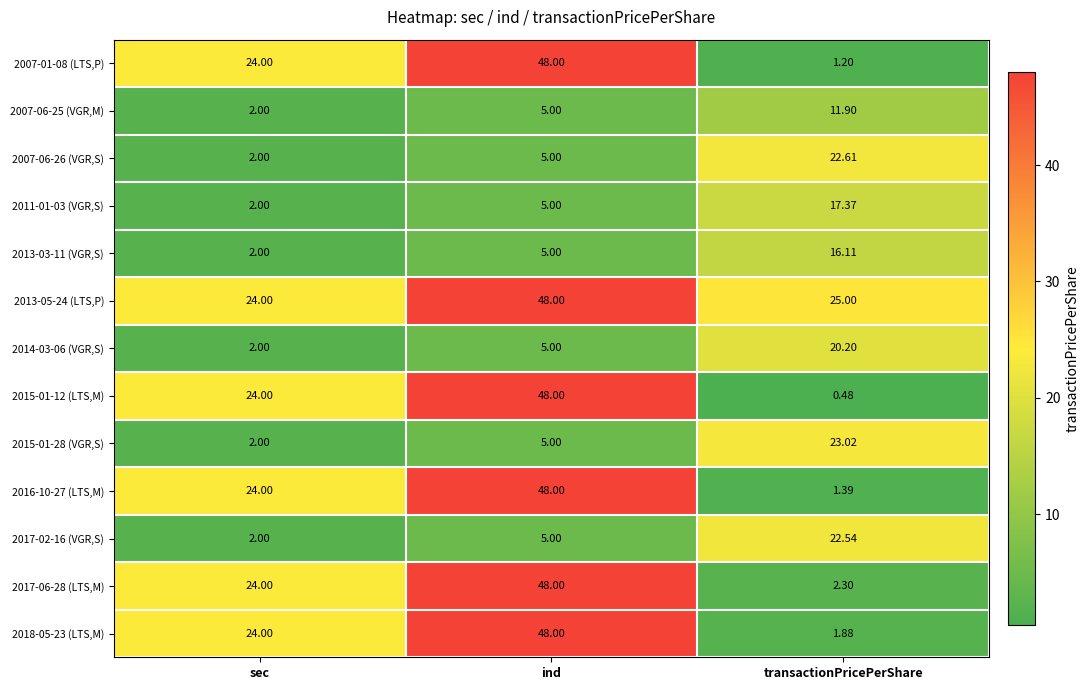

Is the value of 2011-01-03 (VGR,S) at ind greater than the value of 2017-06-28 (LTS,M) at ind?

No